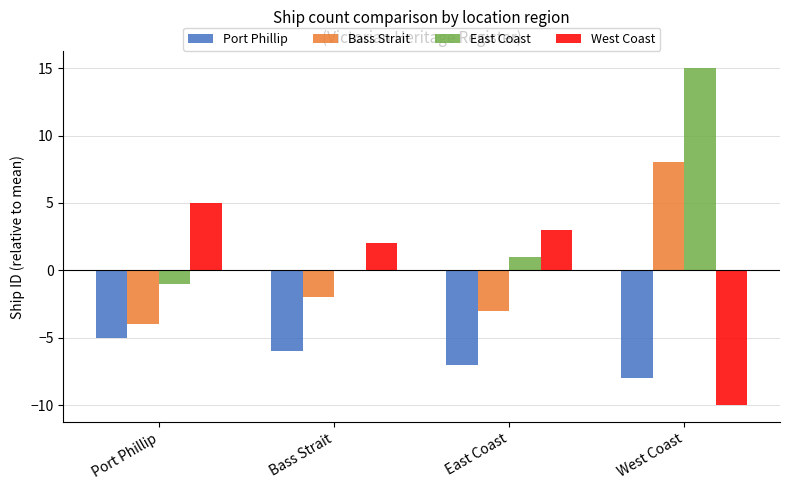

Which series has the largest total across all categories?

East Coast